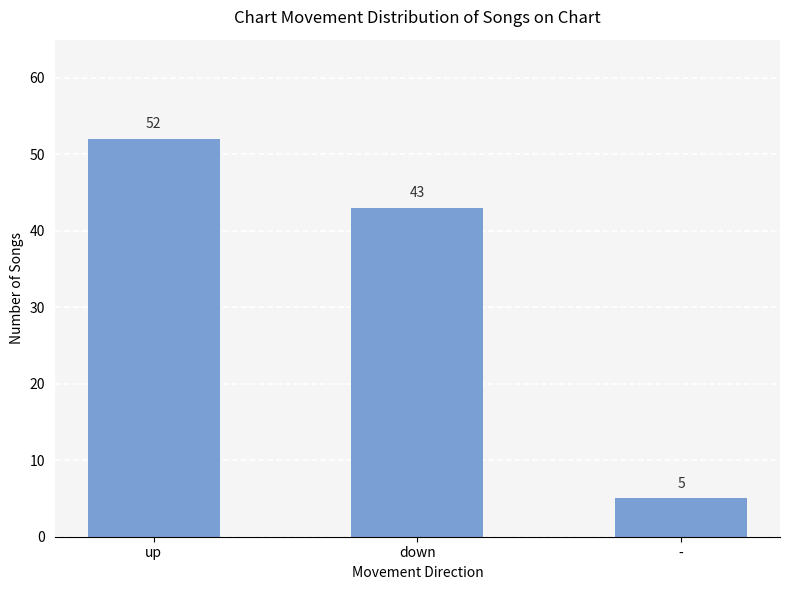

Reading left to right, extract all data points from this chart.

up=52	down=43	-=5